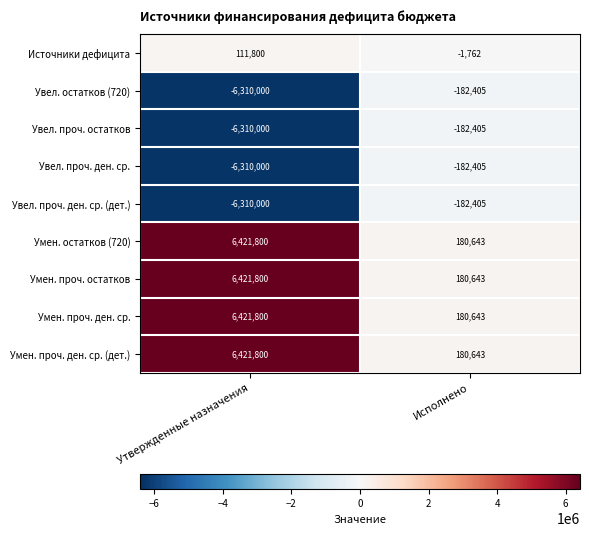

What is the total value across all series at Утвержденные назначения?

559000